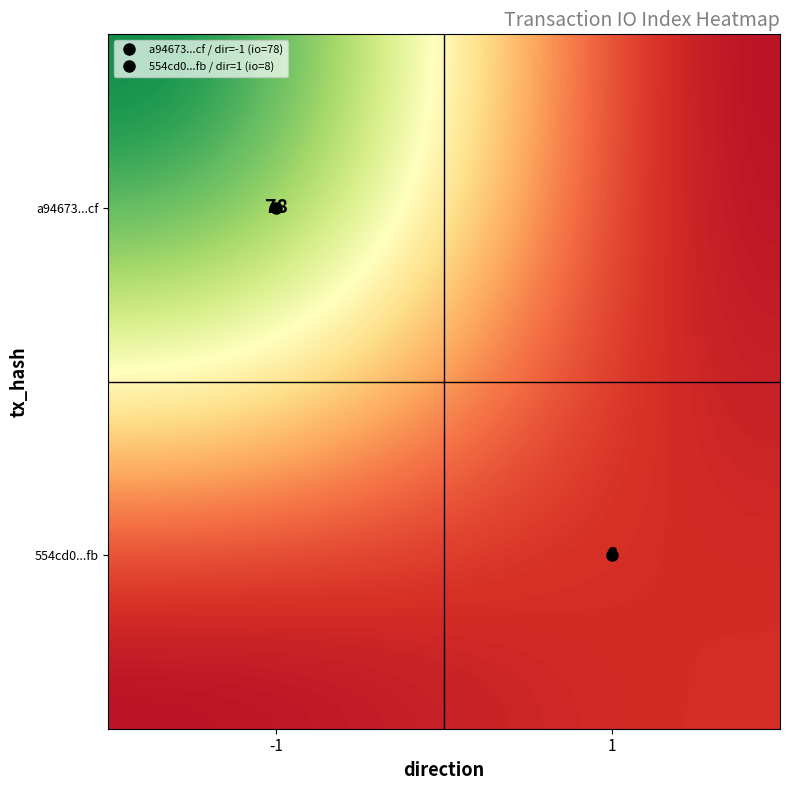

What is the difference between the 554cd0...fb values at -1 and 1?

8